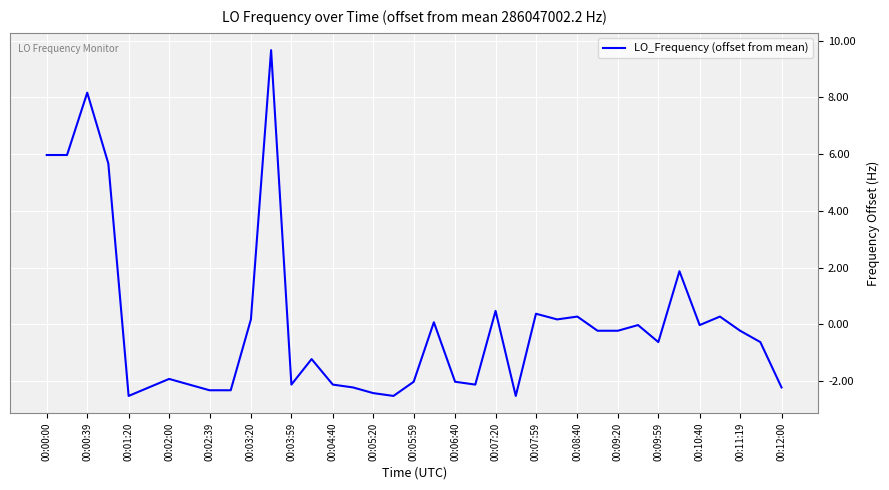

What is the maximum value shown in the chart?

9.7